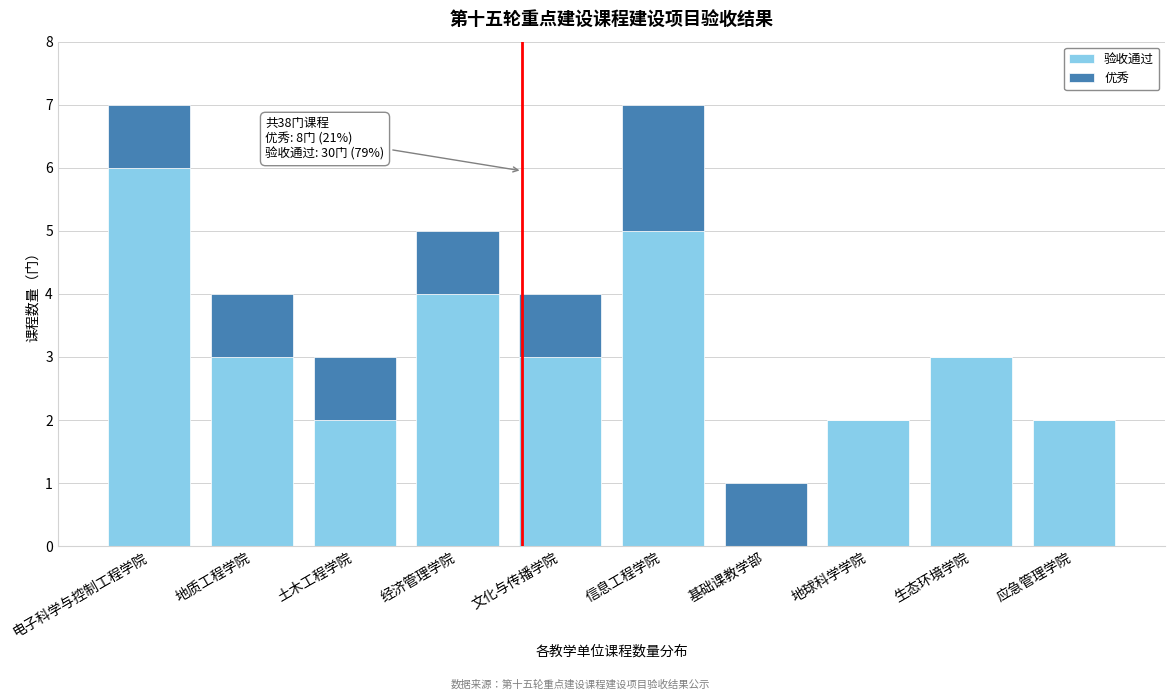

Reading left to right, transcribe the values for 验收通过.

电子科学与控制工程学院=6	地质工程学院=3	土木工程学院=2	经济管理学院=4	文化与传播学院=3	信息工程学院=5	基础课教学部=0	地球科学学院=2	生态环境学院=3	应急管理学院=2